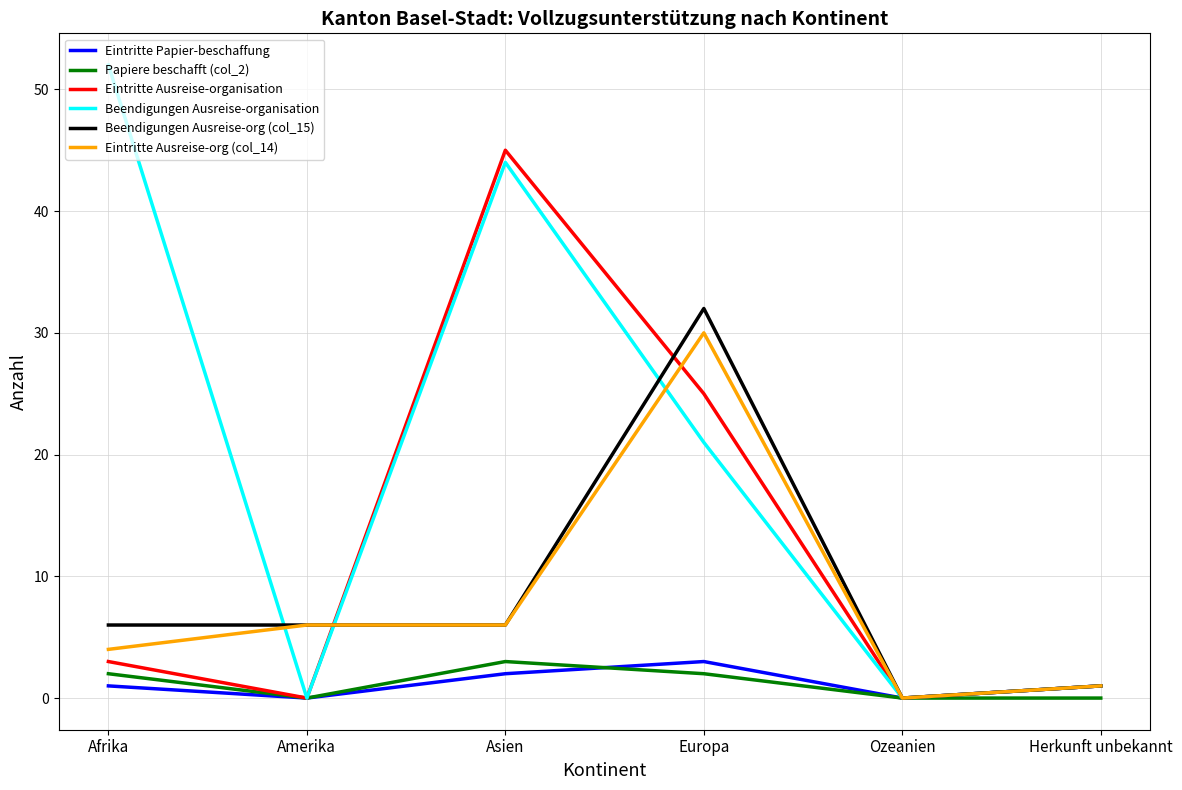

Is it true that Papiere beschafft (col_2) equals 2 at Afrika?

True